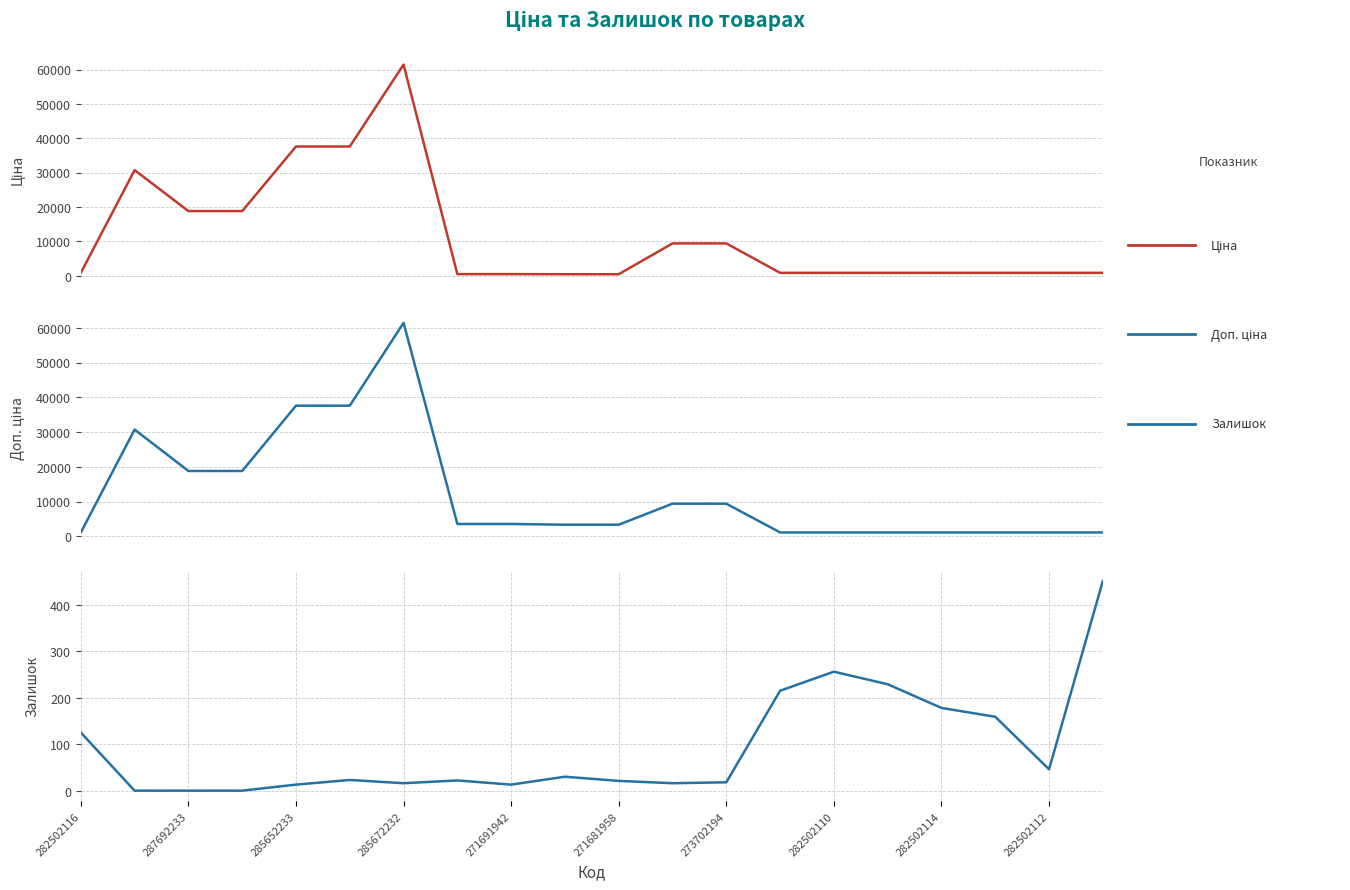

True or false: Доп. ціна and Залишок intersect in this chart.

False